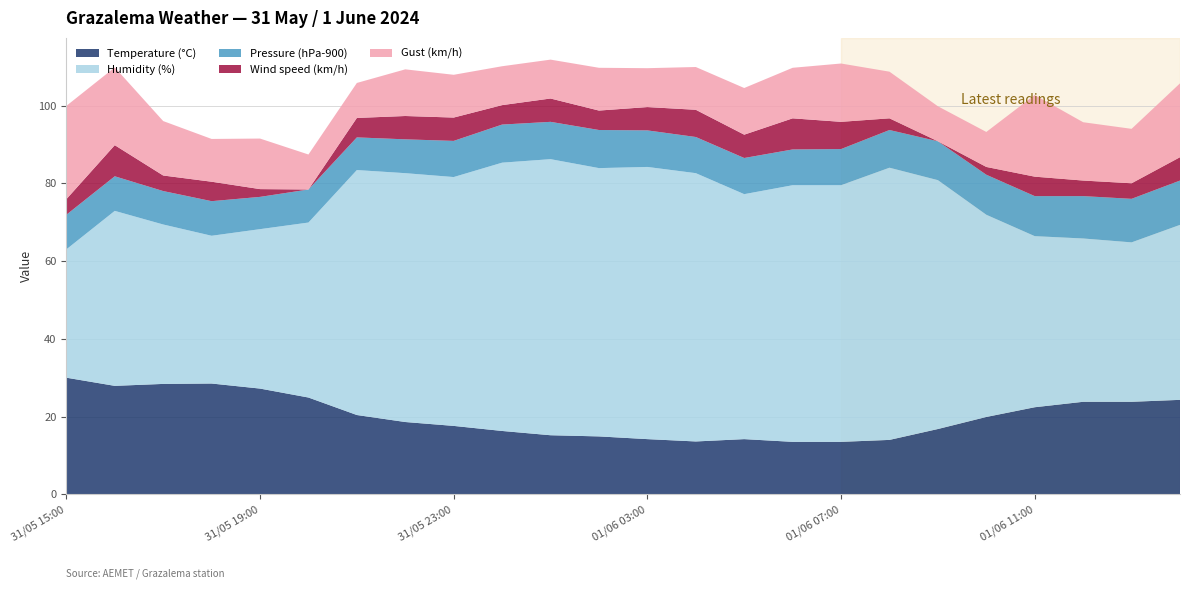

Reading left to right, extract all data points from this chart.

Temperature (°C): 30.0	27.9	28.4	28.5	27.2	24.9	20.4	18.6	17.6	16.3	15.2	14.9	14.2	13.6	14.2	13.5	13.5	14.0	16.8	19.9	22.4	23.8	23.8	24.3
Humidity (%): 33.0	45.0	41.0	38.0	41.0	45.0	63.0	64.0	64.0	69.0	71.0	69.0	70.0	69.0	63.0	66.0	66.0	70.0	64.0	52.0	44.0	42.0	41.0	45.0
Pressure (hPa-900): 8.9	8.9	8.6	8.9	8.3	8.5	8.4	8.7	9.3	9.8	9.6	9.8	9.4	9.3	9.3	9.2	9.3	9.7	10.0	10.3	10.3	10.9	11.2	11.4
Wind speed (km/h): 4.0	8.0	4.0	5.0	2.0	0.0	5.0	6.0	6.0	5.0	6.0	5.0	6.0	7.0	6.0	8.0	7.0	3.0	0.0	2.0	5.0	4.0	4.0	6.0
Gust (km/h): 24.0	20.0	14.0	11.0	13.0	9.0	9.0	12.0	11.0	10.0	10.0	11.0	10.0	11.0	12.0	13.0	15.0	12.0	9.0	9.0	21.0	15.0	14.0	19.0